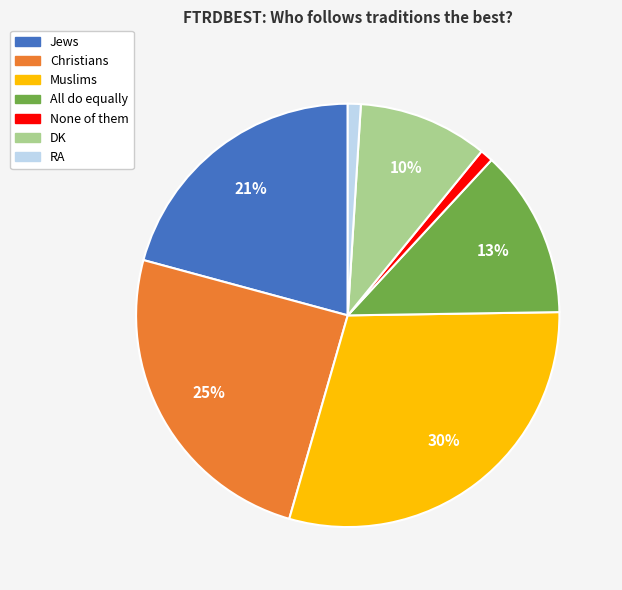

Approximately how many times larger is the value at All do equally compared to RA?

13.0